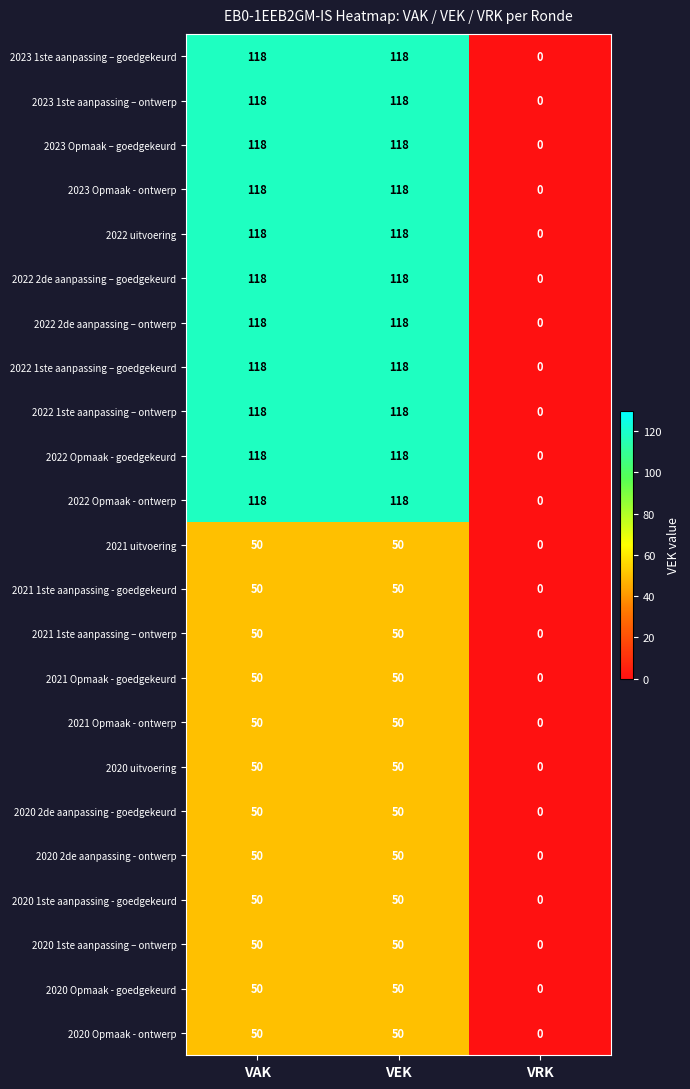

How many data points does each series have?

3